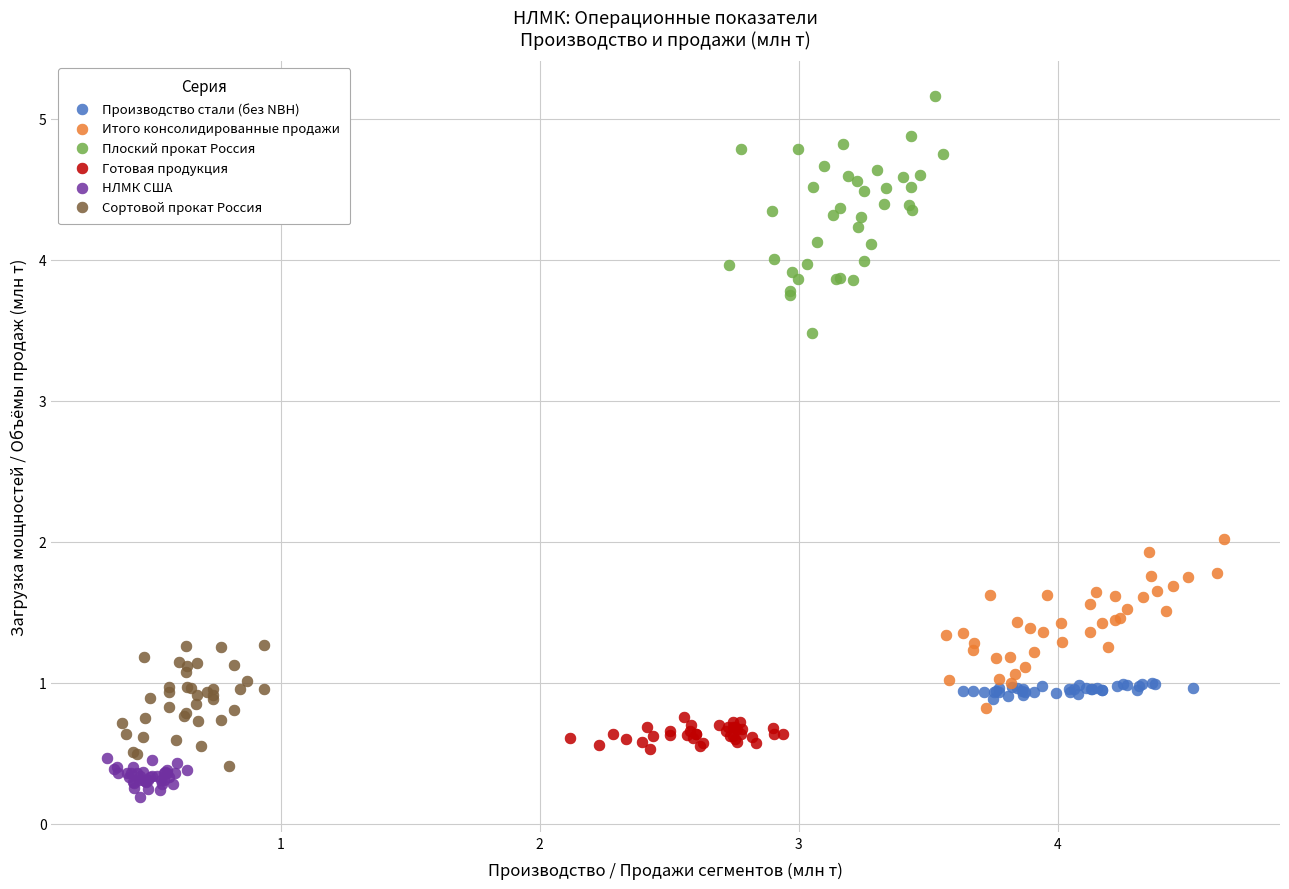

Which series has the widest spread of Y values?

Плоский прокат Россия